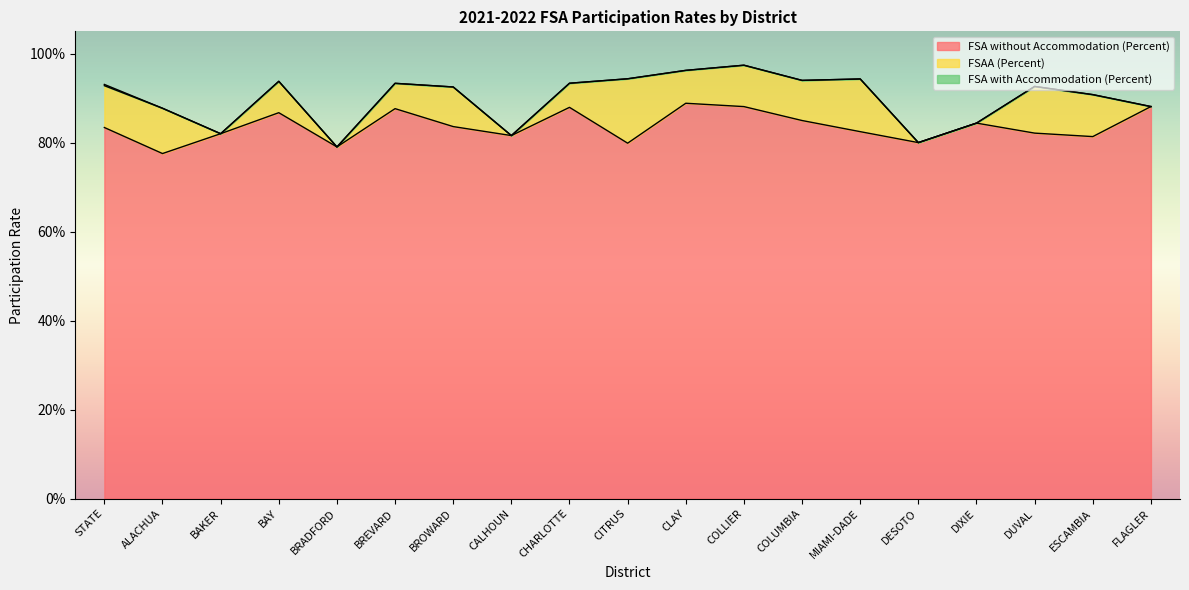

At which category is the sum across all series the highest?

COLLIER